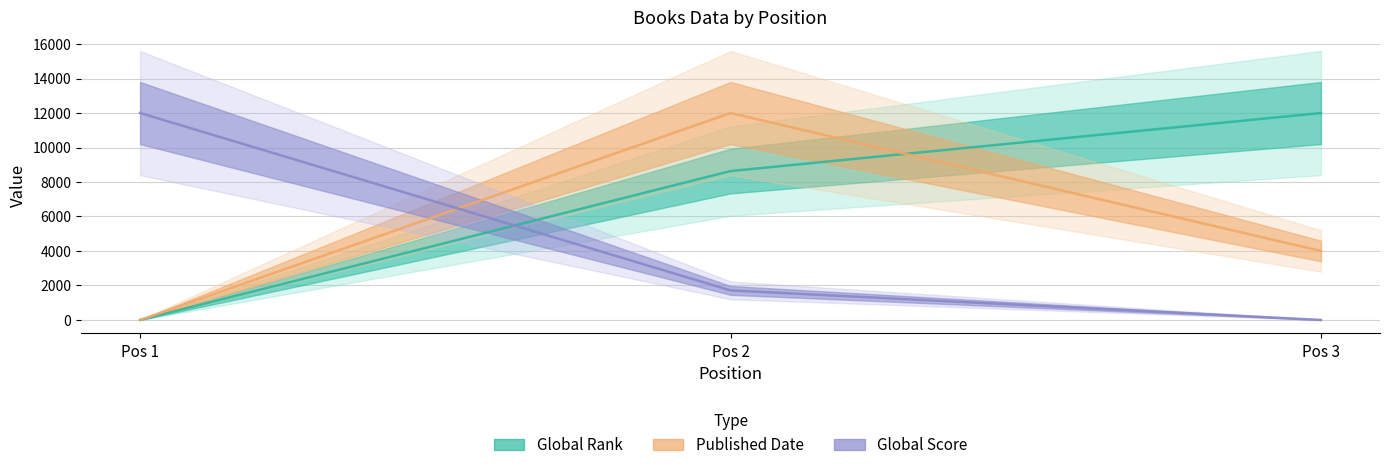

What is the average value of the Global Rank series?

6877.9